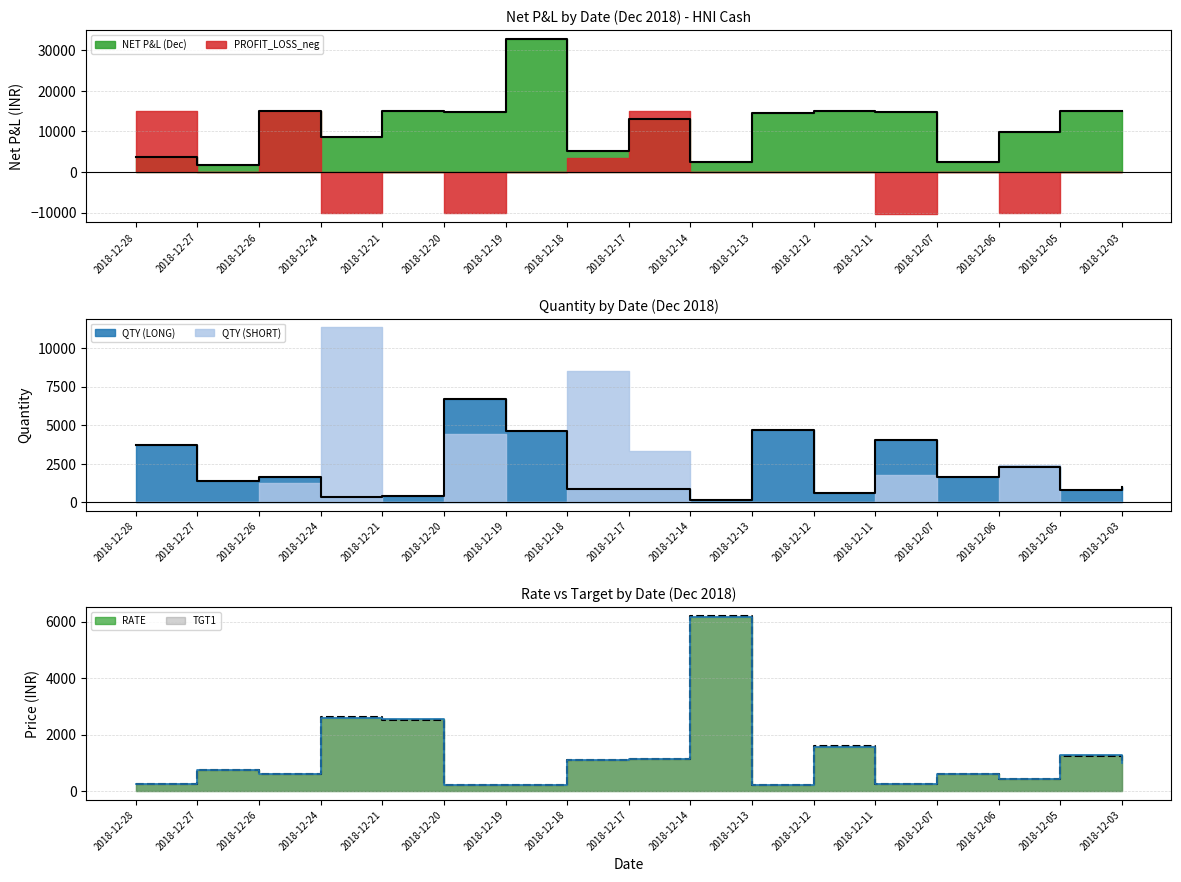

What is the maximum value shown in the chart?

32865.9